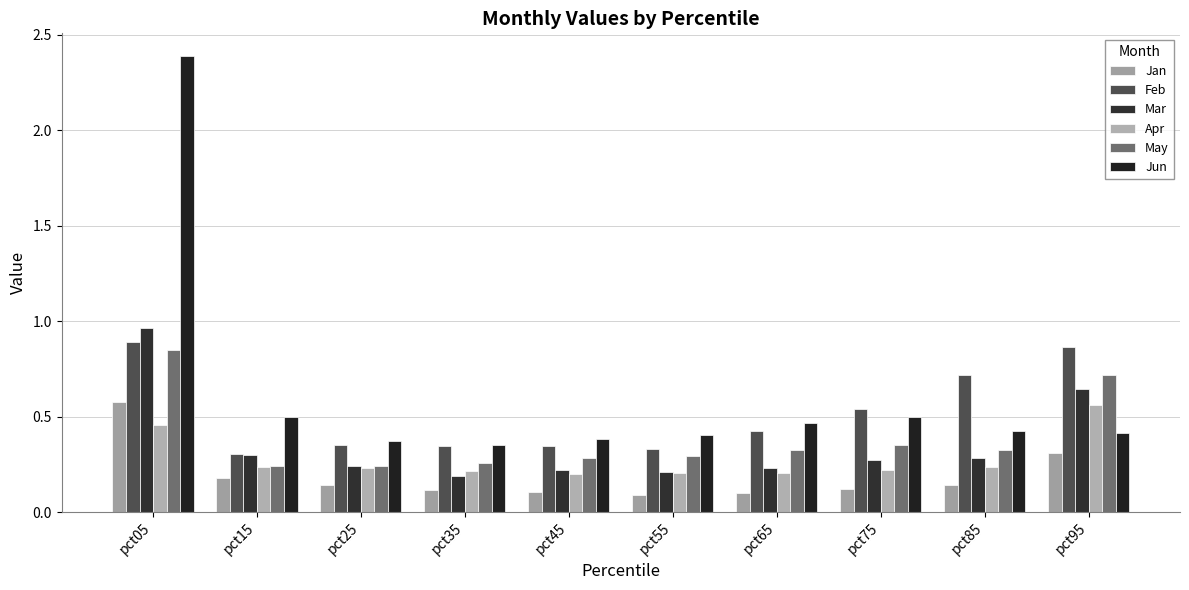

What is the maximum value shown in the chart?

2.4